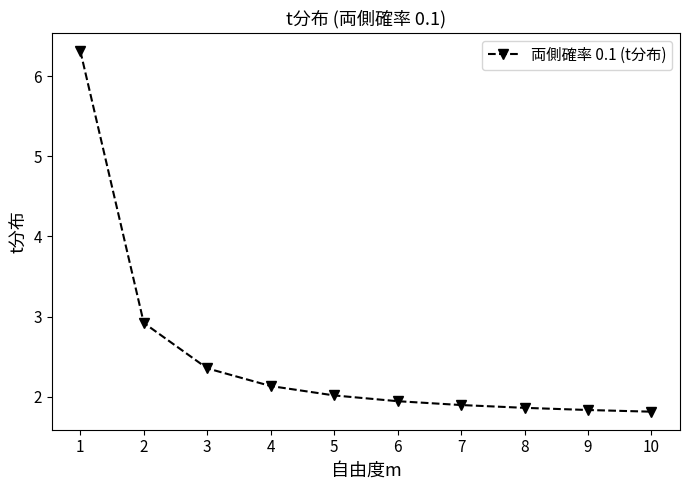

What is the difference between the second highest and second lowest values?

1.1